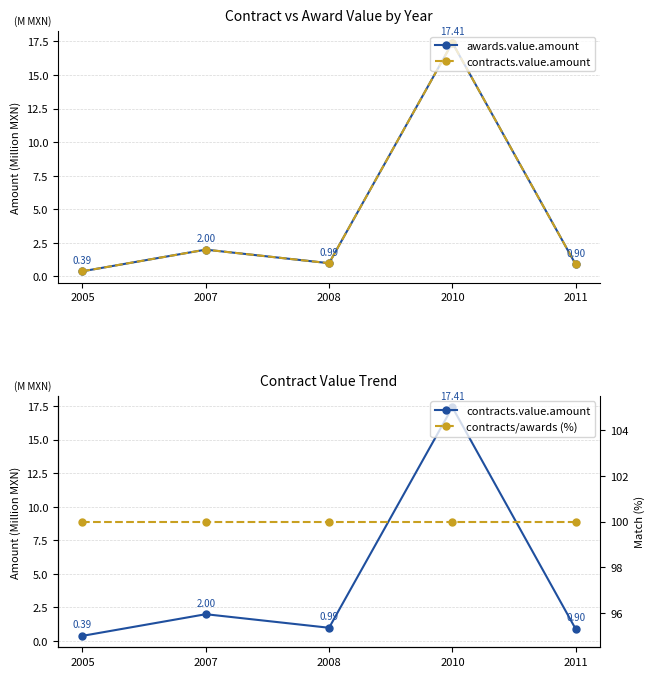

Rank the series by their maximum value, from highest to lowest.

contracts/awards (%), awards.value.amount, contracts.value.amount